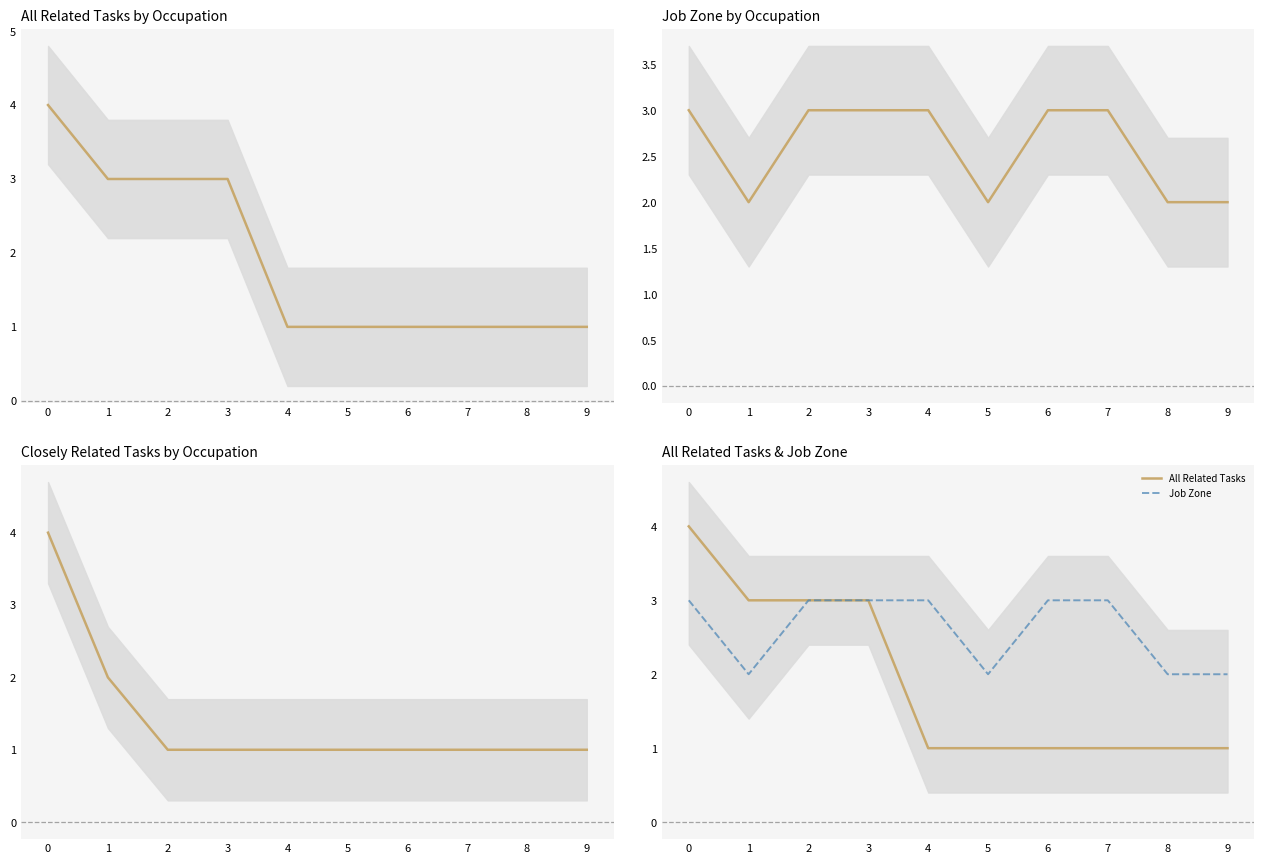

What is the maximum value for All Related Tasks?

4